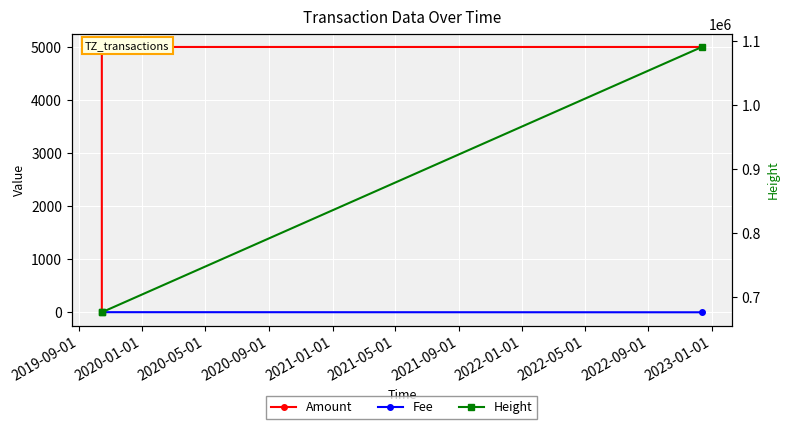

Is the value of Height at 2019-09-01 greater than the value of Amount at 2020-01-01?

Yes